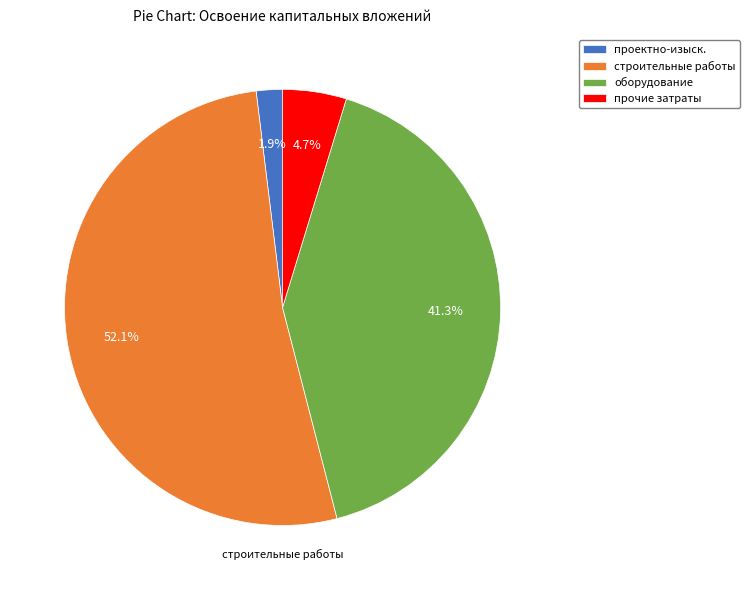

To the nearest percent, what portion does оборудование represent?

41%